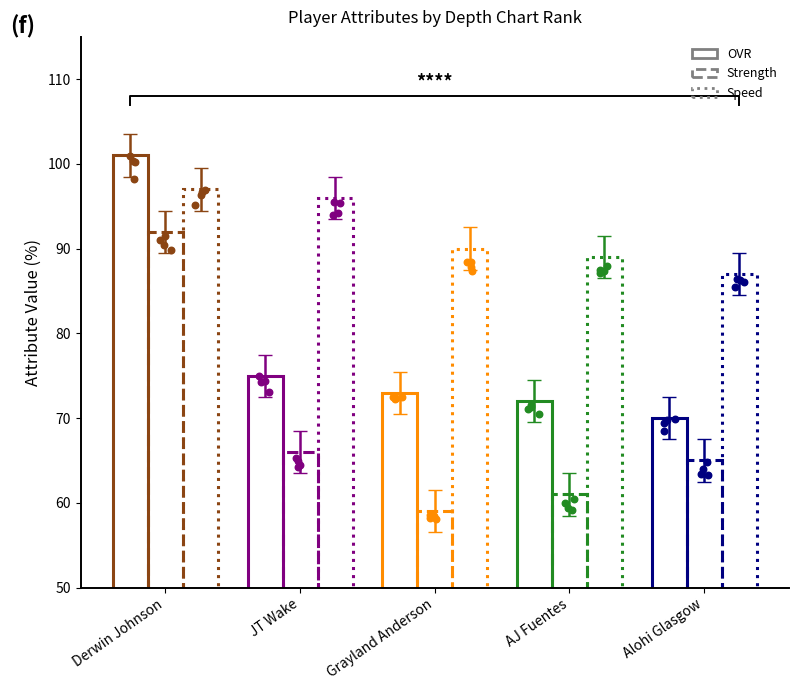

Which series contains the highest Y value?

OVR